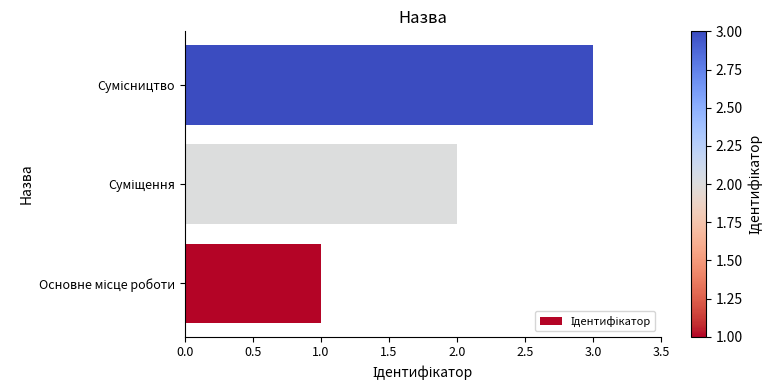

What is the maximum value shown in the chart?

3